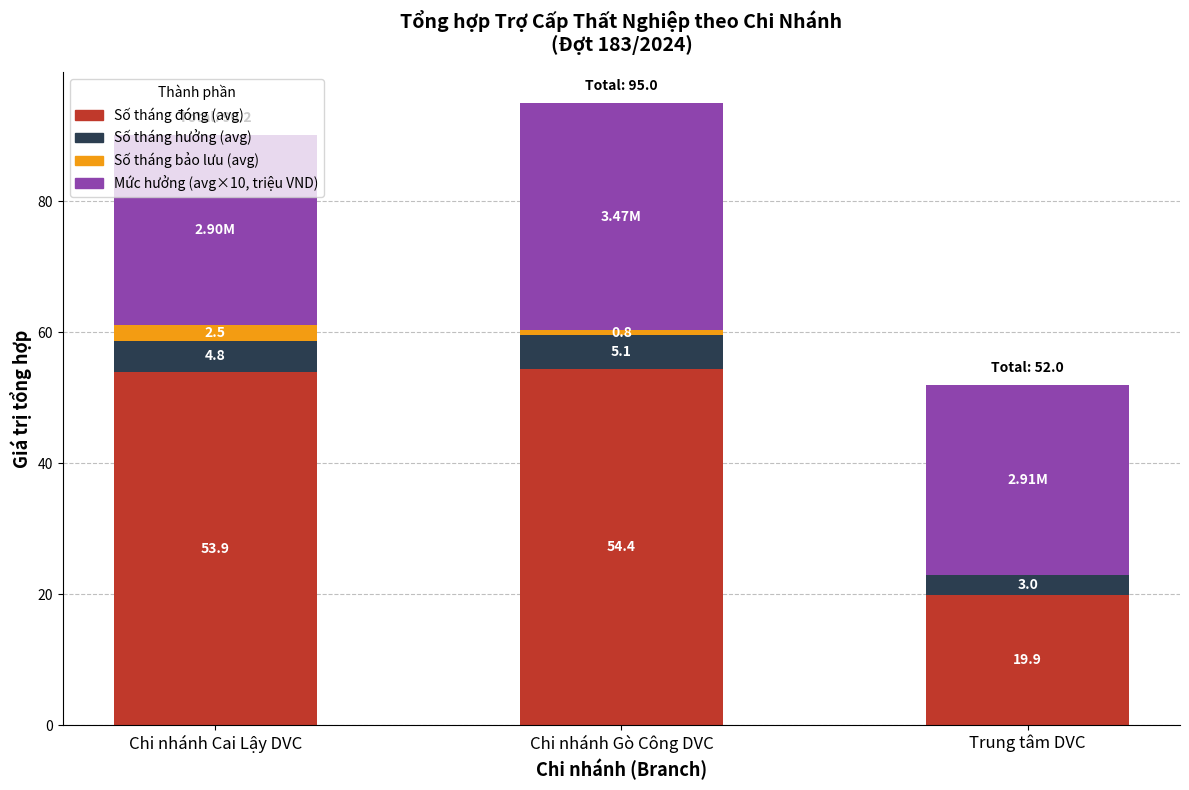

What are all the series names shown in the legend?

Số tháng đóng (avg), Số tháng hưởng (avg), Số tháng bảo lưu (avg), Mức hưởng (avg×10, triệu VND)